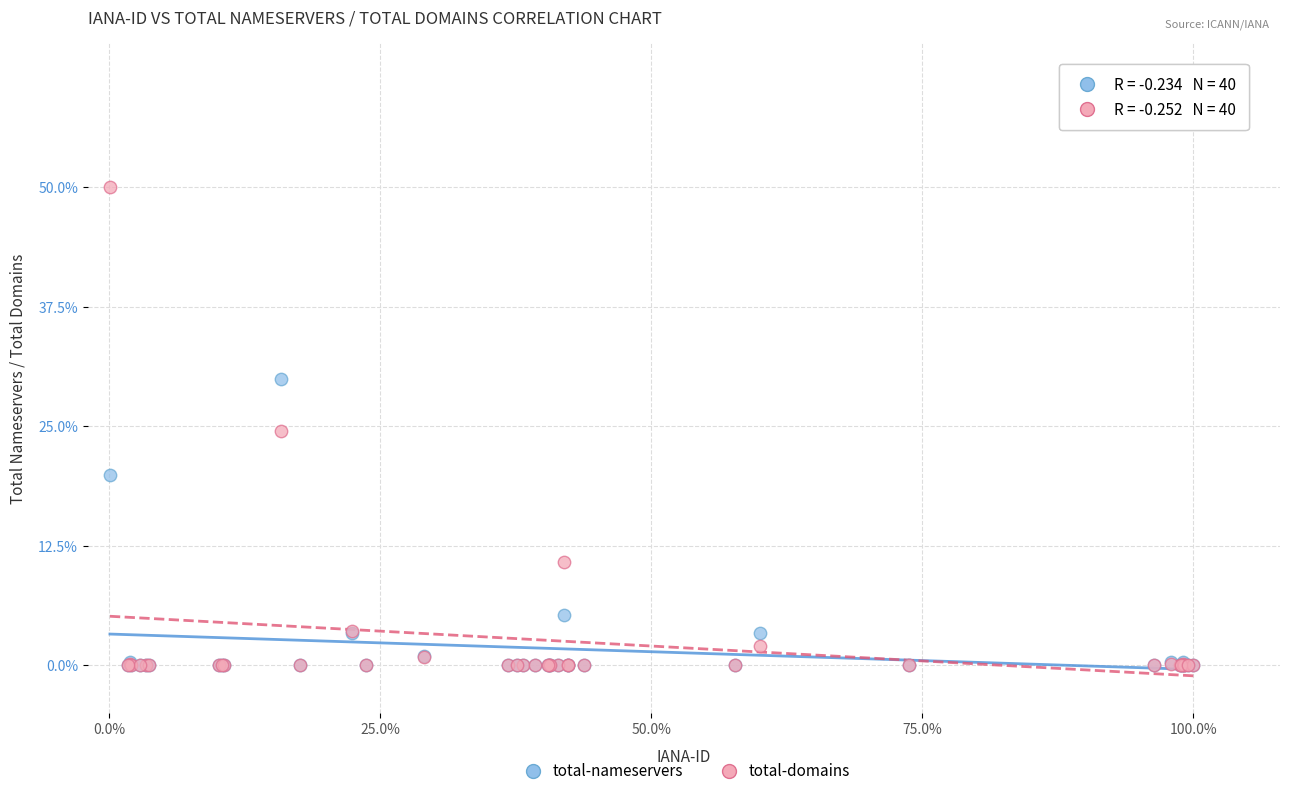

What are all the series names shown in the legend?

total-nameservers, total-domains